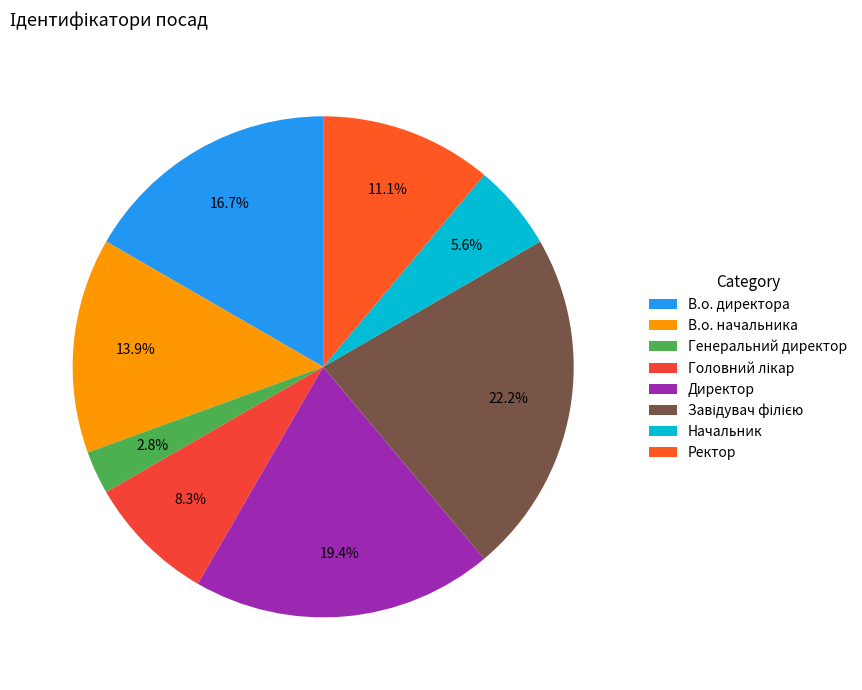

Which has a higher value, Начальник or В.о. начальника?

В.о. начальника